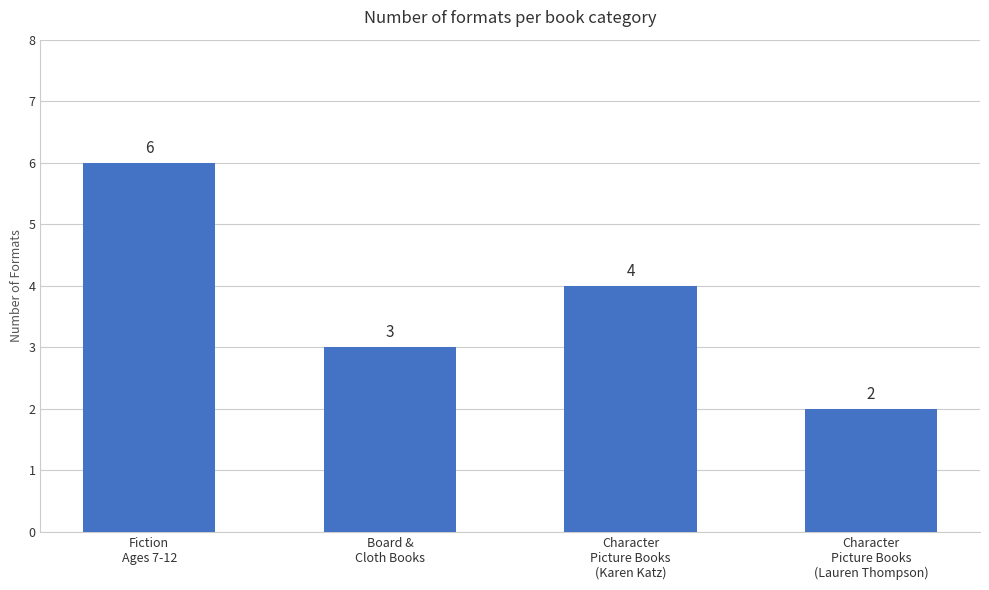

The value at Character
Picture Books
(Lauren Thompson) is 3. True or false?

False